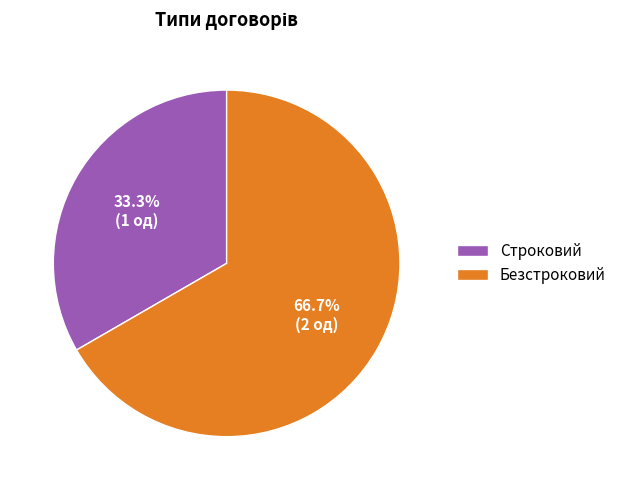

To the nearest percent, what is the average slice percentage?

50%